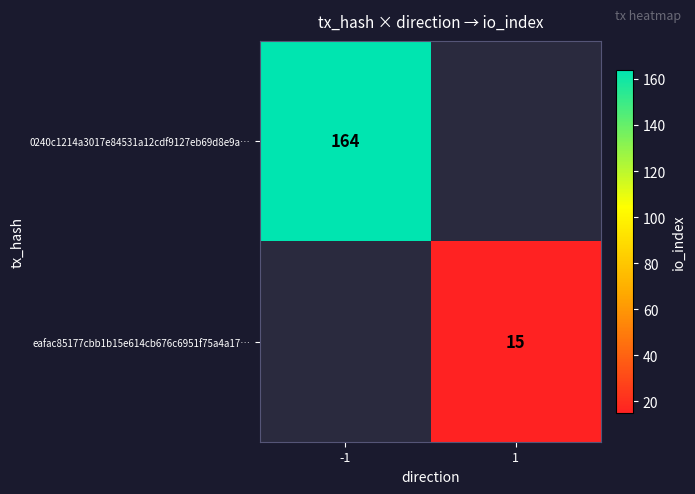

Between -1 and 1, which is larger?

-1